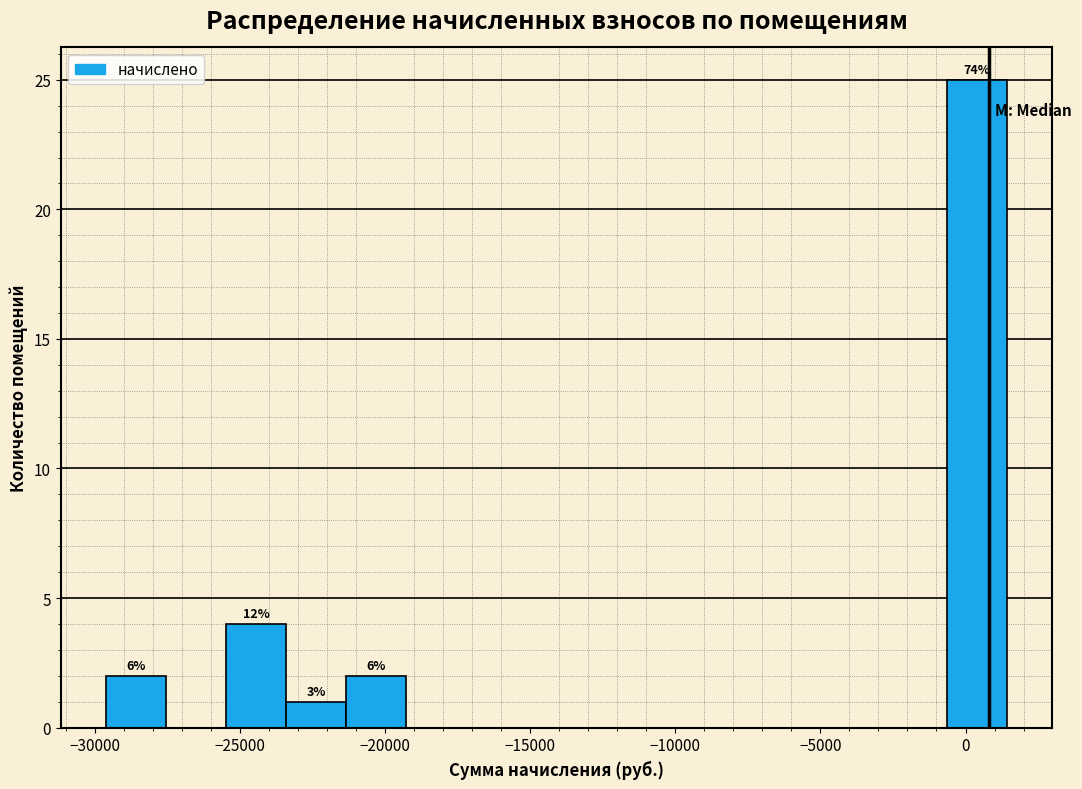

Over which range of the x-axis is the bar tallest?

-500 to 1500